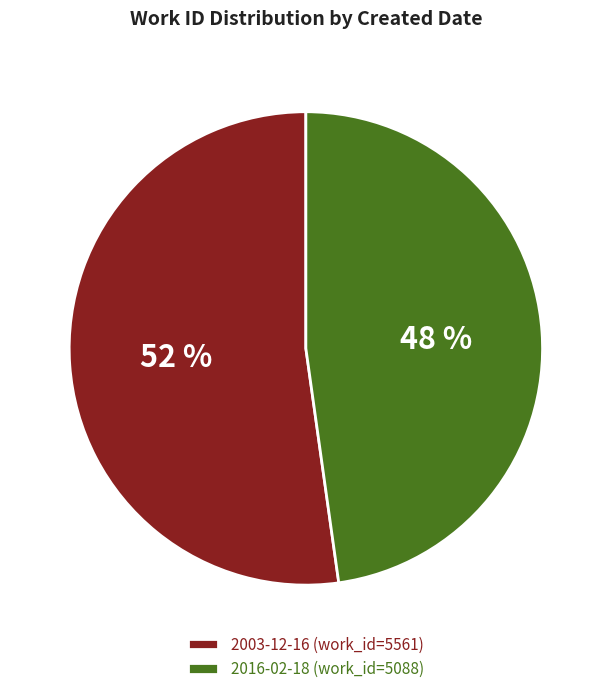

What percentage is the 2003-12-16 slice, to the nearest percent?

52%